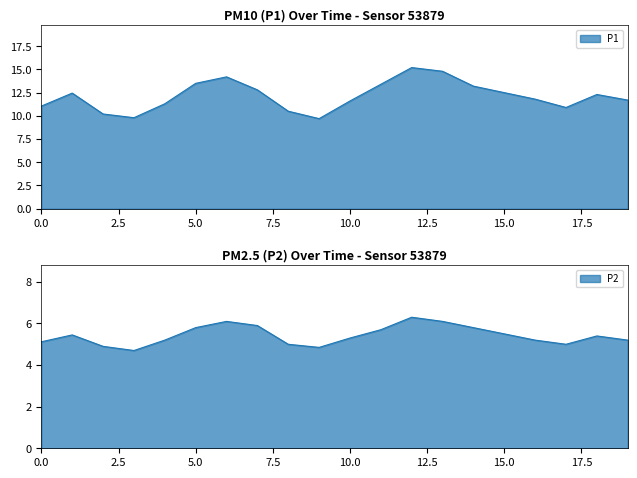

What is the greatest value displayed?

15.2